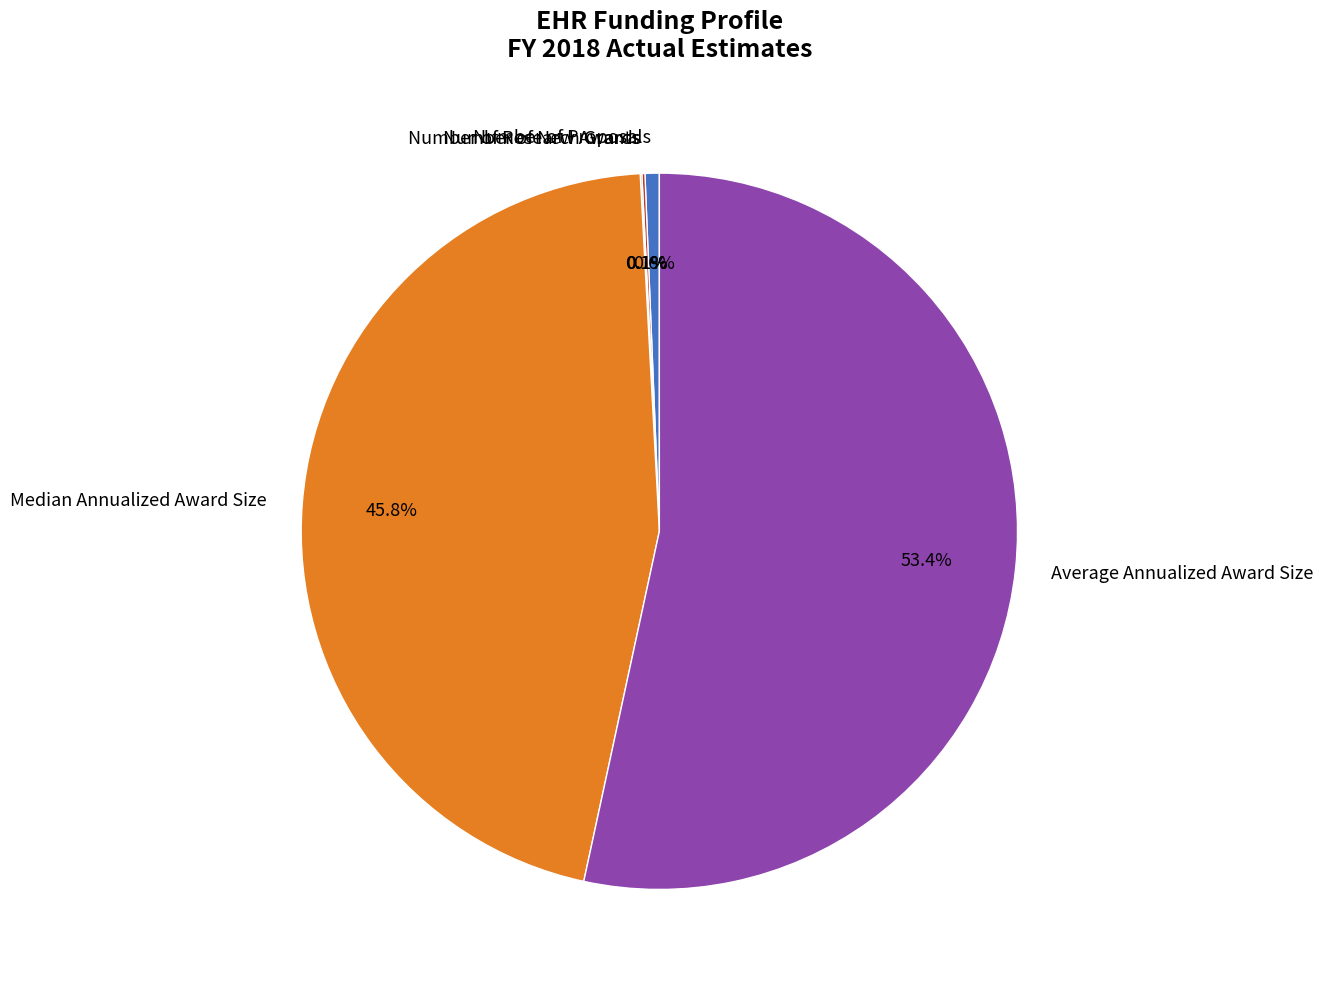

Is there a majority slice in this chart?

Yes